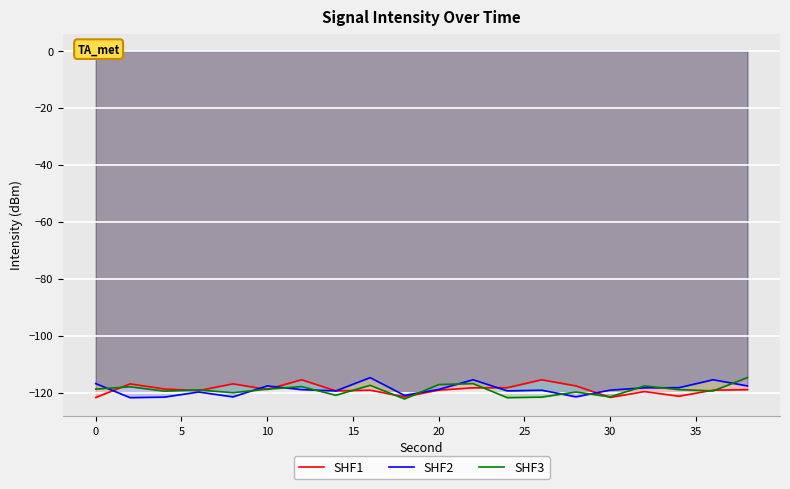

How many values in the SHF1 series are below -118?

15